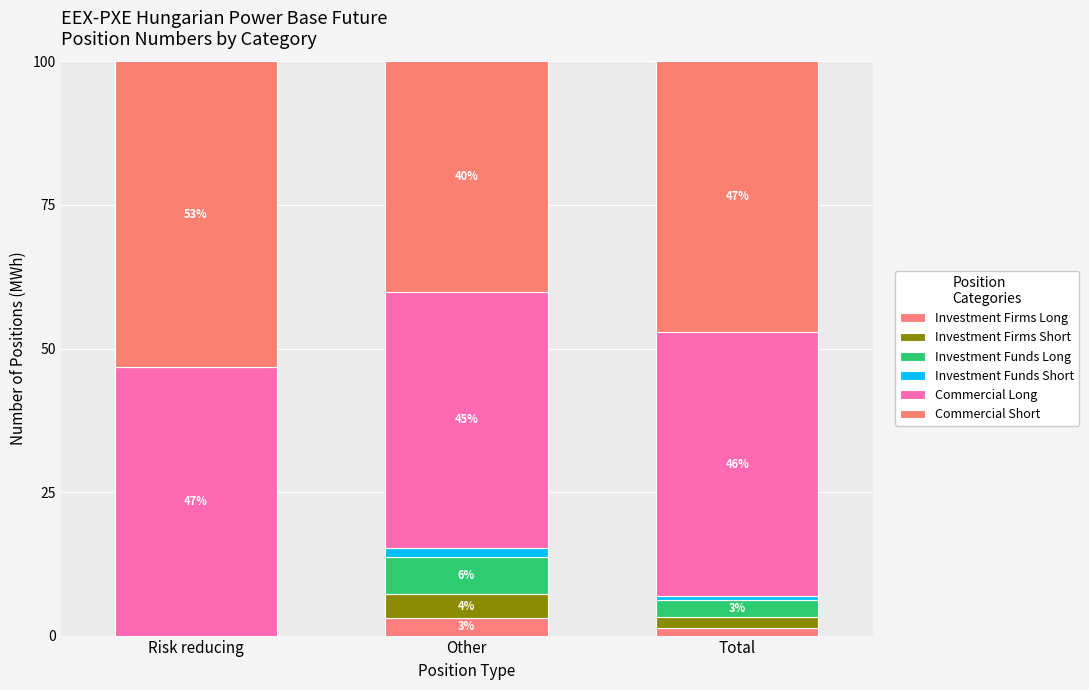

True or false: Investment Funds Short has a value of 2.4 at Other.

False